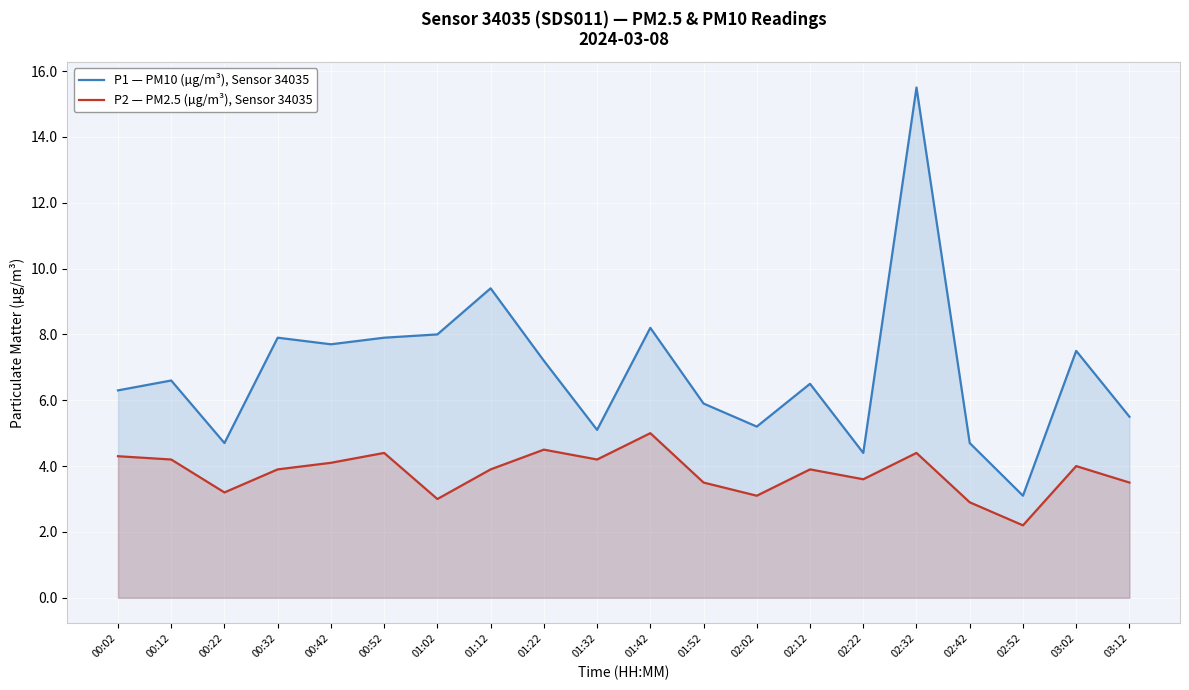

Between 02:12 and 01:32, which is larger?

02:12